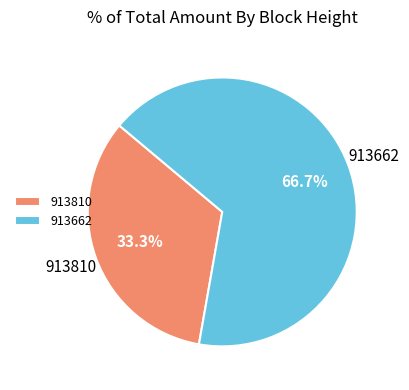

Rank the categories by value from lowest to highest.

913810, 913662